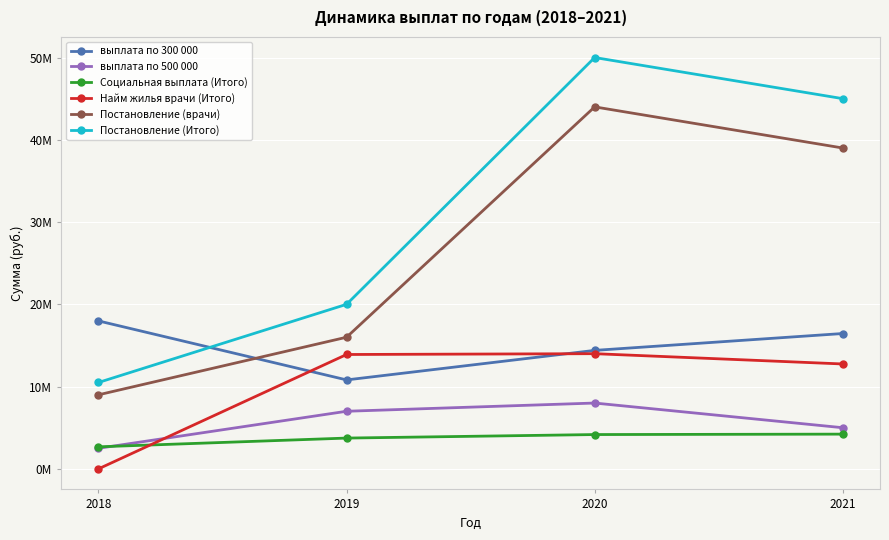

Is this an area chart (filled region under the line)?

No